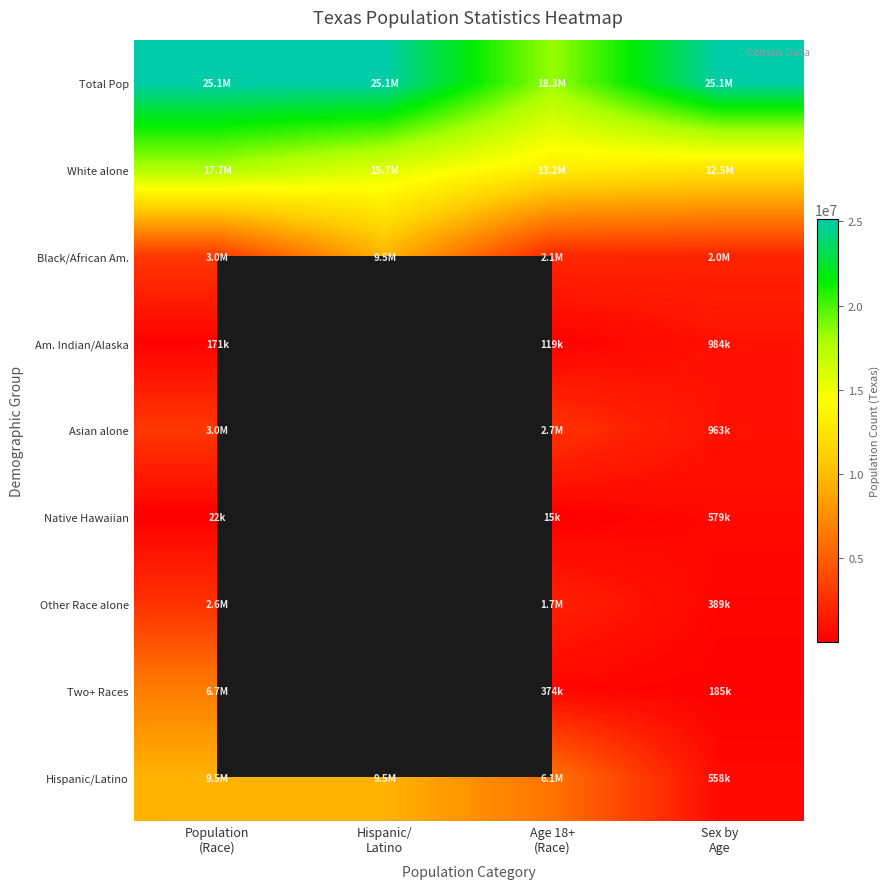

The value of Two+ Races at Age 18+ (Race) is 374226.0. True or false?

True